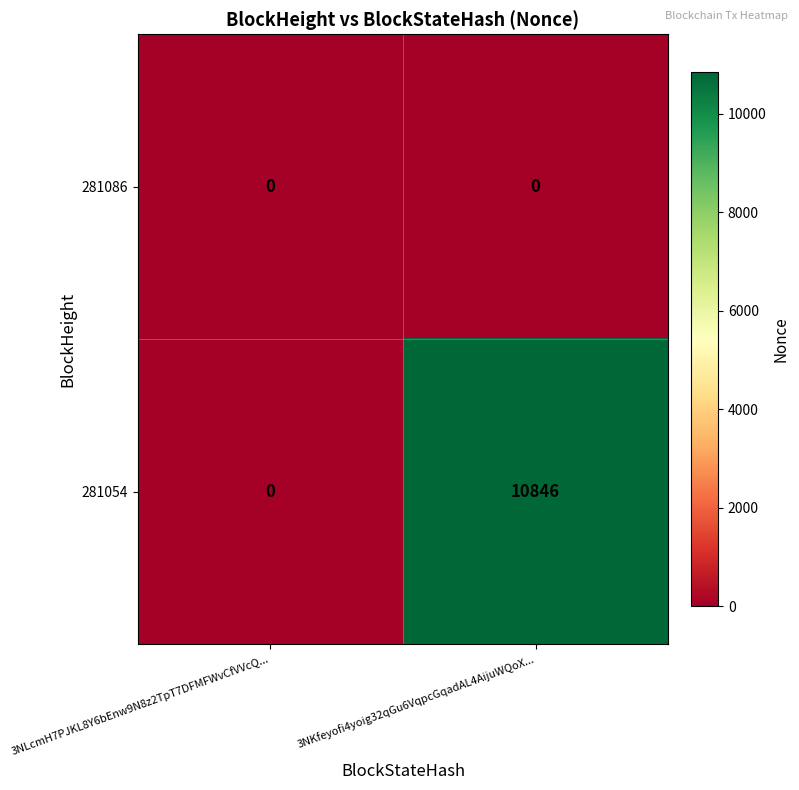

What is the greatest value displayed?

10846